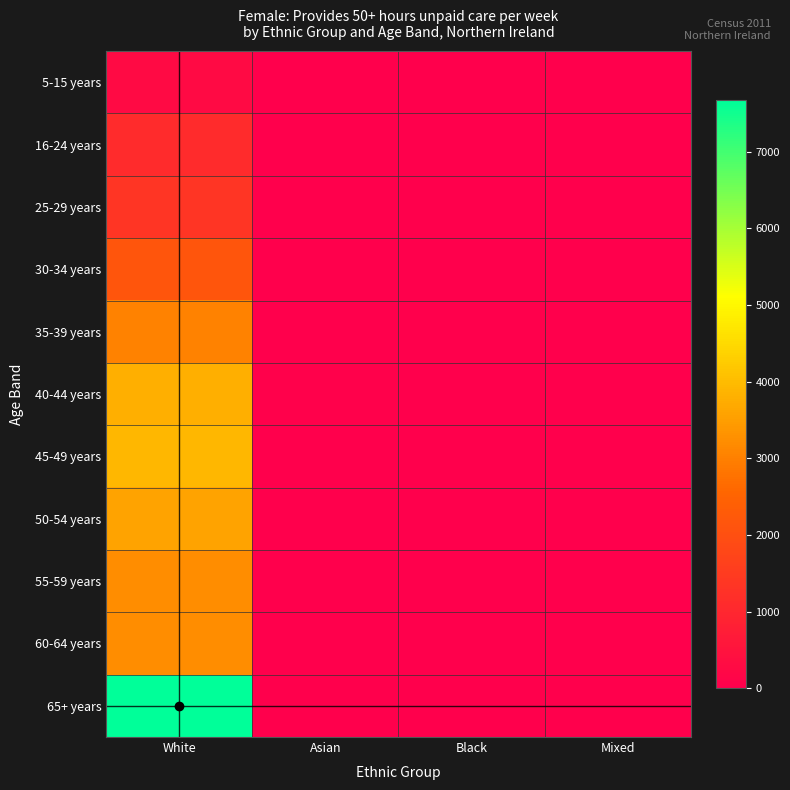

Which series has the largest total across all categories?

65+ years